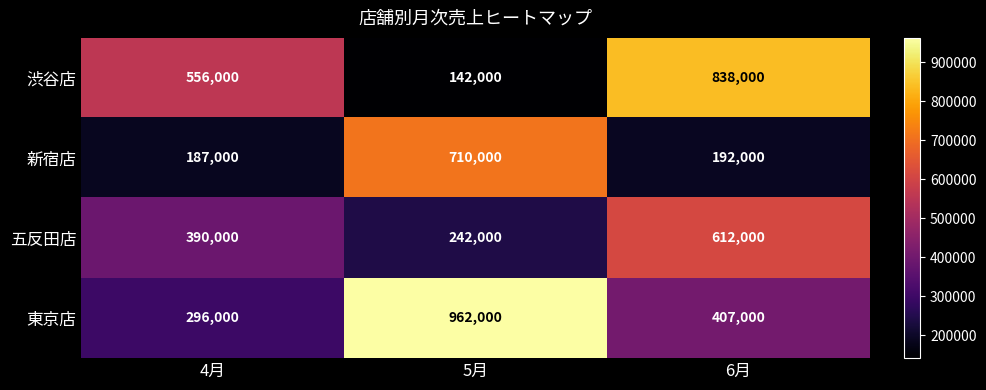

Reading left to right, what are all the values shown in this chart?

渋谷店: 4月=556000	5月=142000	6月=838000
新宿店: 4月=187000	5月=710000	6月=192000
五反田店: 4月=390000	5月=242000	6月=612000
東京店: 4月=296000	5月=962000	6月=407000